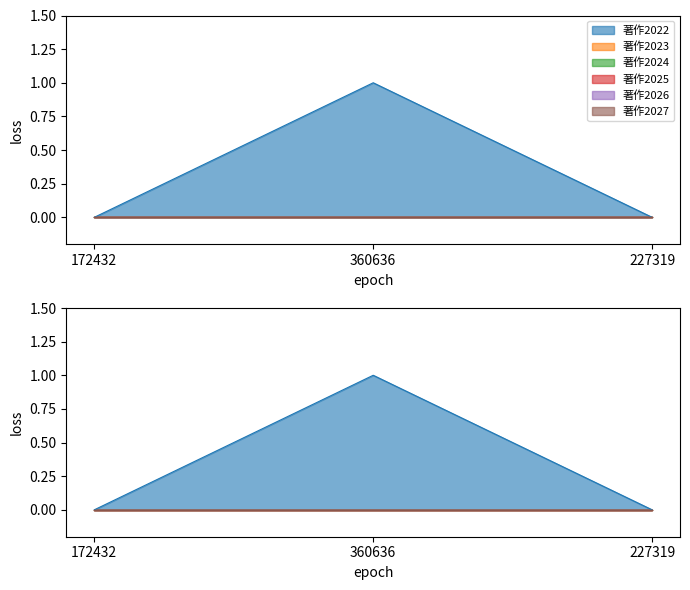

Reading right to left, transcribe all the data shown in this chart.

著作2022: 0	1	0
著作2023: 0	0	0
著作2024: 0	0	0
著作2025: 0	0	0
著作2026: 0	0	0
著作2027: 0	0	0